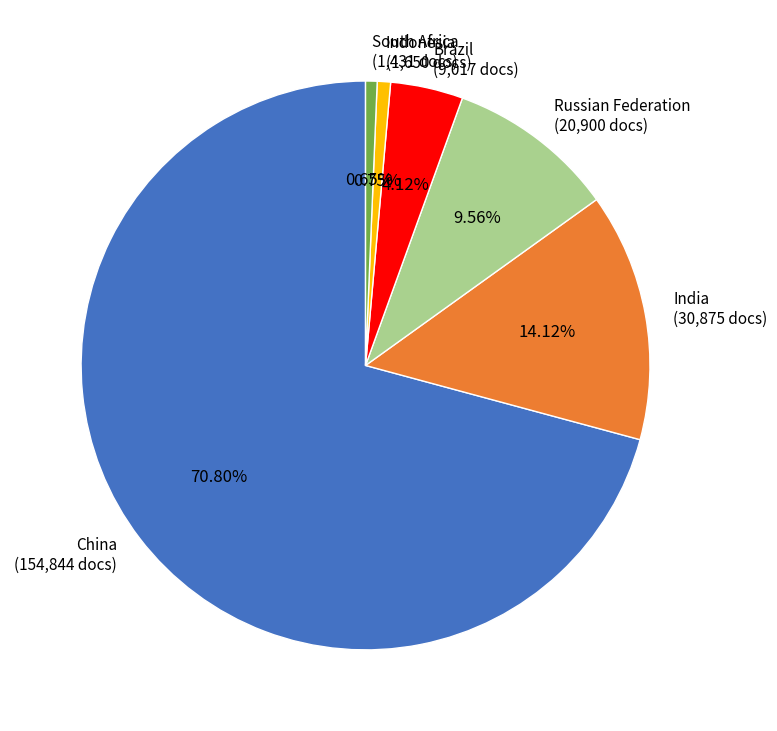

What is the majority slice?

China